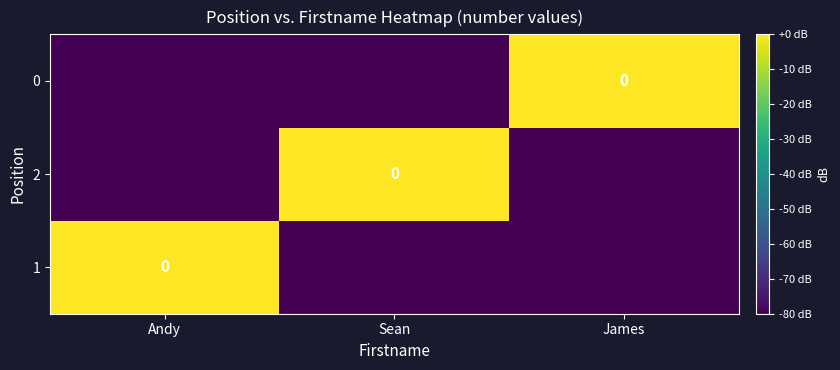

Which series has the widest spread of values?

1